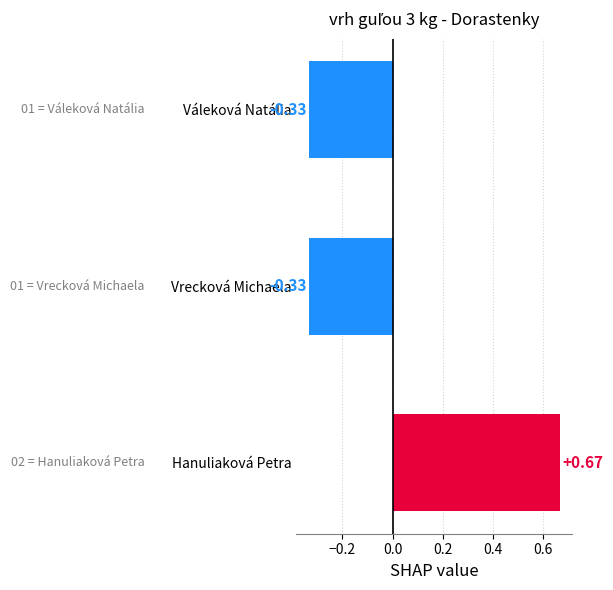

What is the change in value from Váleková Natália to Hanuliaková Petra?

+1.0